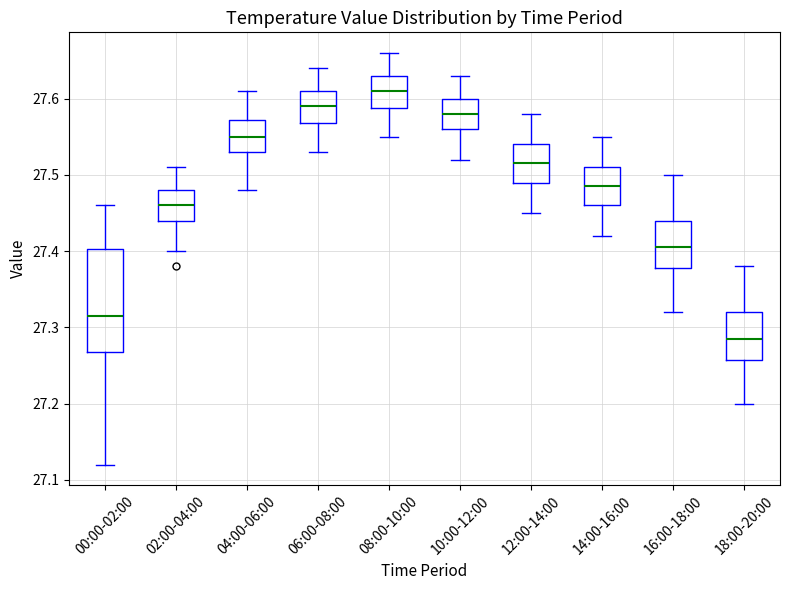

Reading left to right, read every box against the y-axis: the position of its median line, the range the box covers, and the ends of its whiskers. The values are not printed on the chart, so give them approximately, as read against the axis.

00:00-02:00: median 27.32, box 27.27 to 27.40, whiskers 27.12 to 27.46
02:00-04:00: median 27.46, box 27.44 to 27.48, whiskers 27.40 to 27.51
04:00-06:00: median 27.55, box 27.53 to 27.57, whiskers 27.48 to 27.61
06:00-08:00: median 27.59, box 27.57 to 27.61, whiskers 27.53 to 27.64
08:00-10:00: median 27.61, box 27.59 to 27.63, whiskers 27.55 to 27.66
10:00-12:00: median 27.58, box 27.56 to 27.60, whiskers 27.52 to 27.63
12:00-14:00: median 27.52, box 27.49 to 27.54, whiskers 27.45 to 27.58
14:00-16:00: median 27.49, box 27.46 to 27.51, whiskers 27.42 to 27.55
16:00-18:00: median 27.41, box 27.38 to 27.44, whiskers 27.32 to 27.50
18:00-20:00: median 27.29, box 27.26 to 27.32, whiskers 27.20 to 27.38